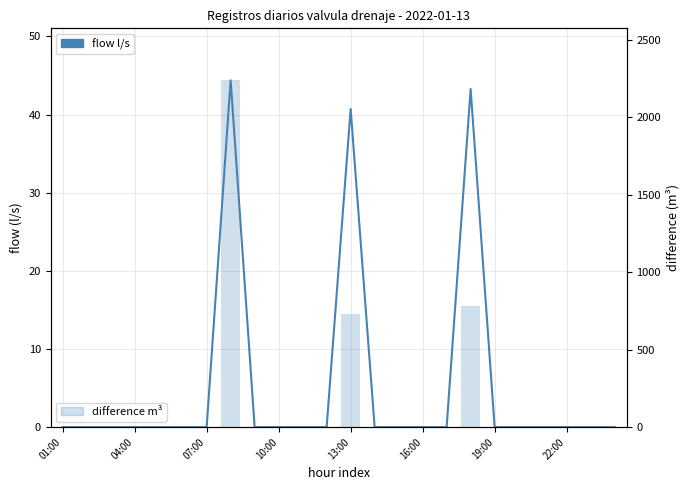

How many data points in difference m³ are above 0?

3